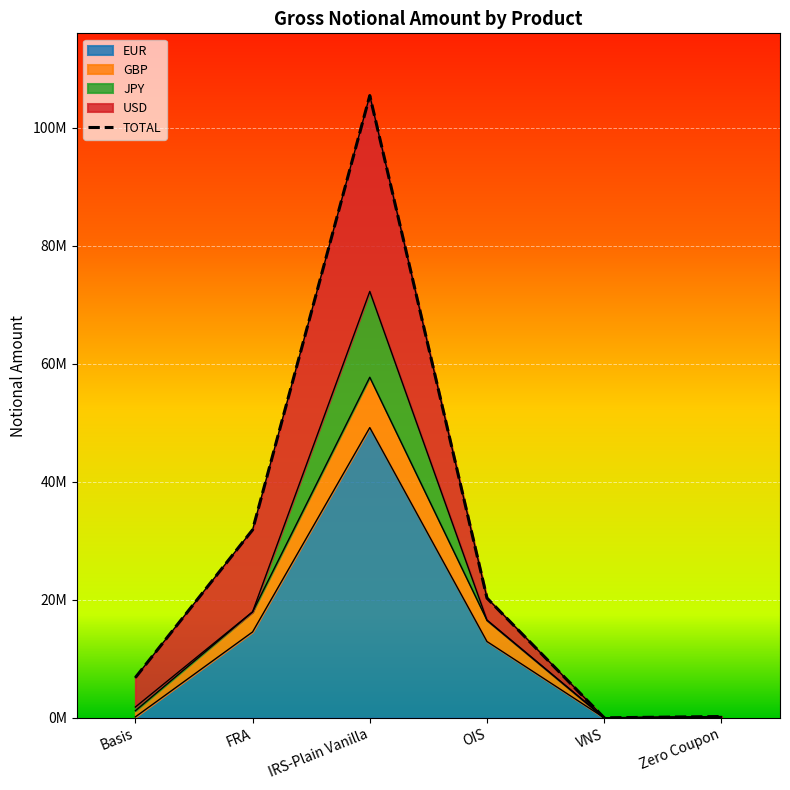

At which category does EUR reach its first local peak?

IRS-Plain Vanilla